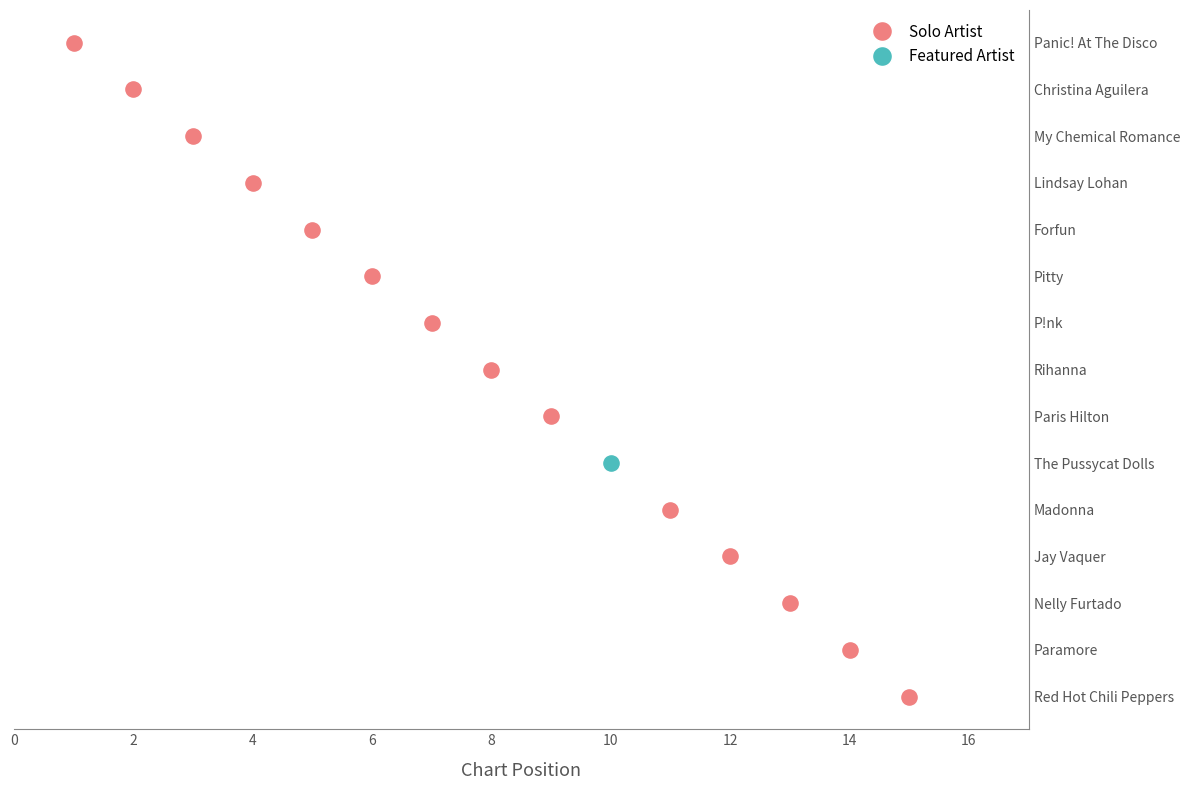

What is the ratio of the value at Madonna to the value at Jay Vaquer?

0.9